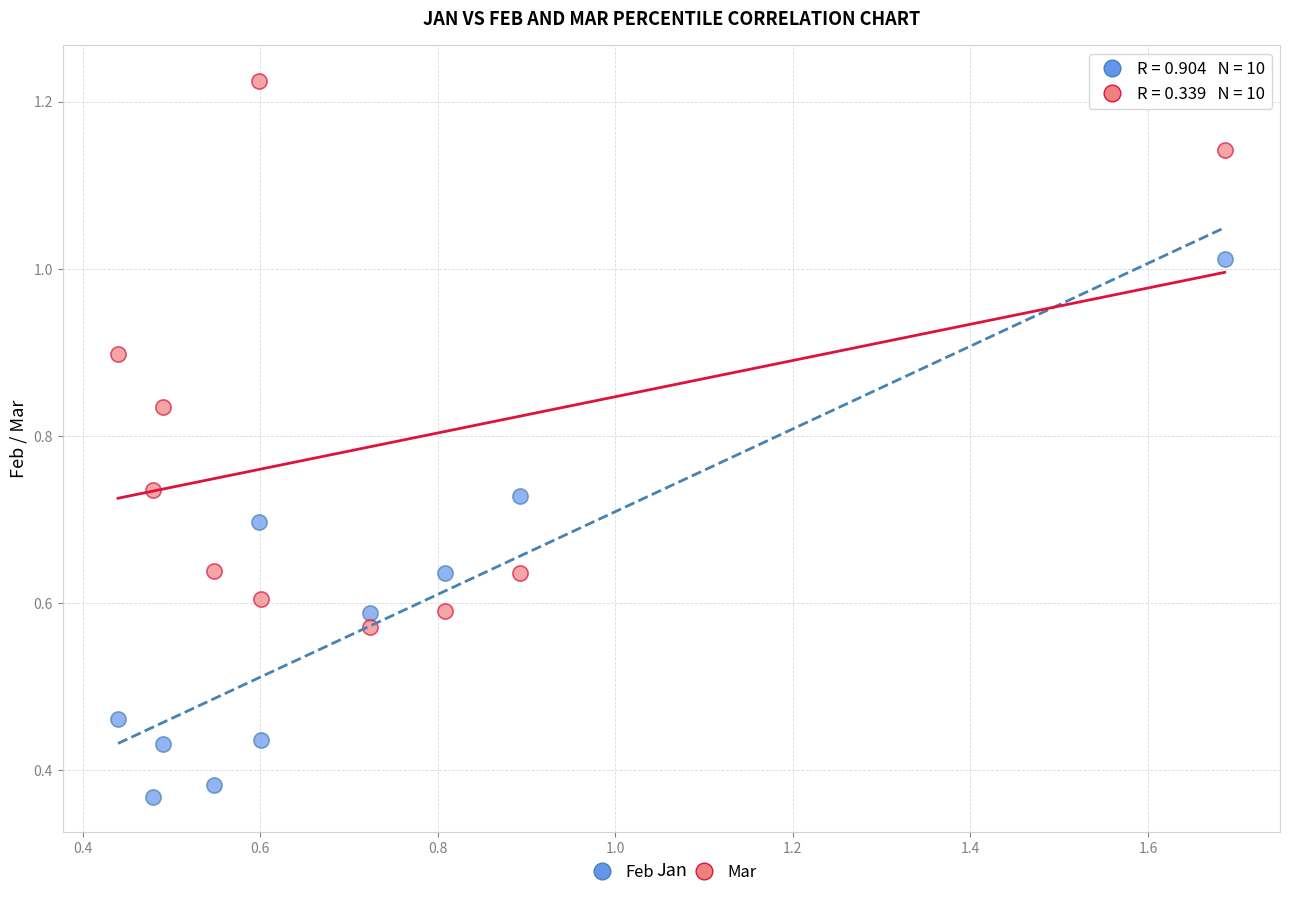

Across all data points, what is the range of Y values (max minus min)?

0.9